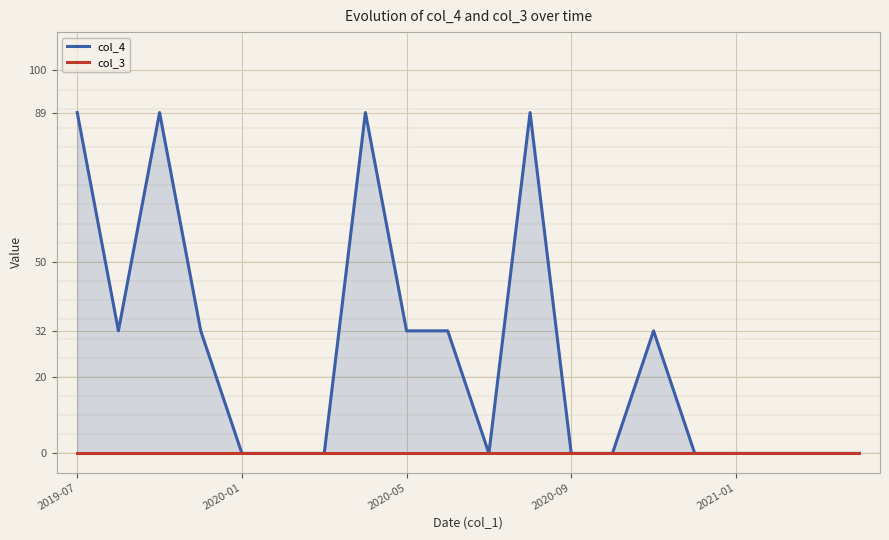

What are all the series names shown in the legend?

col_4, col_3